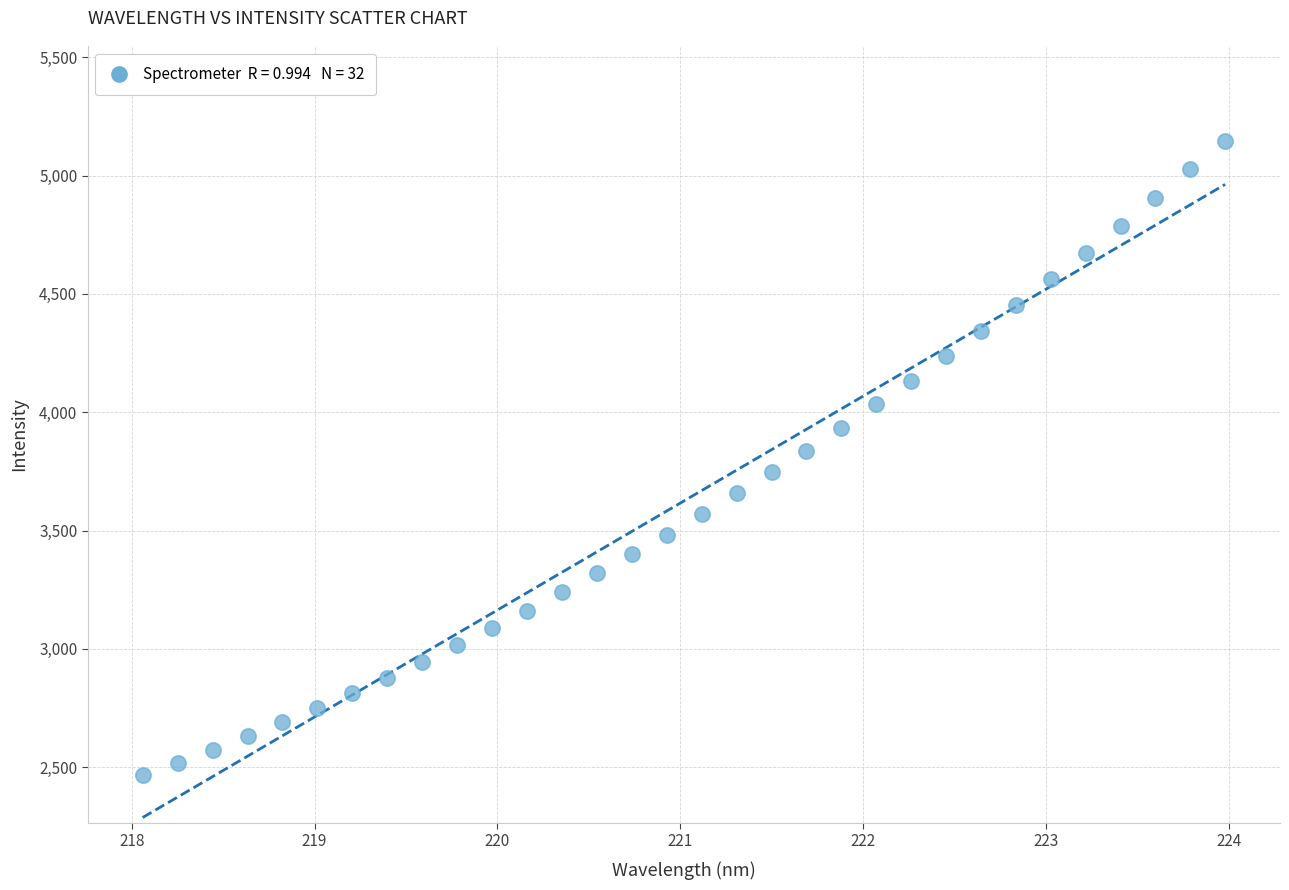

What is the range of X values (max minus min)?

5.9